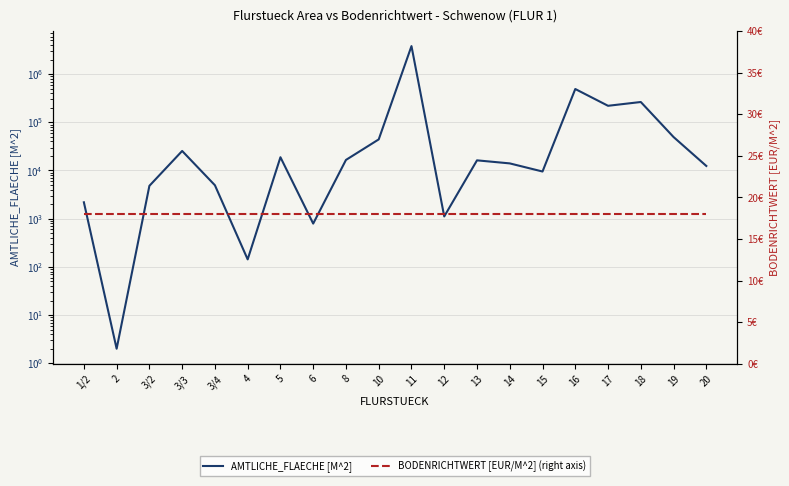

What is the value of the AMTLICHE_FLAECHE [M^2] point at the 13th from the left?

16245